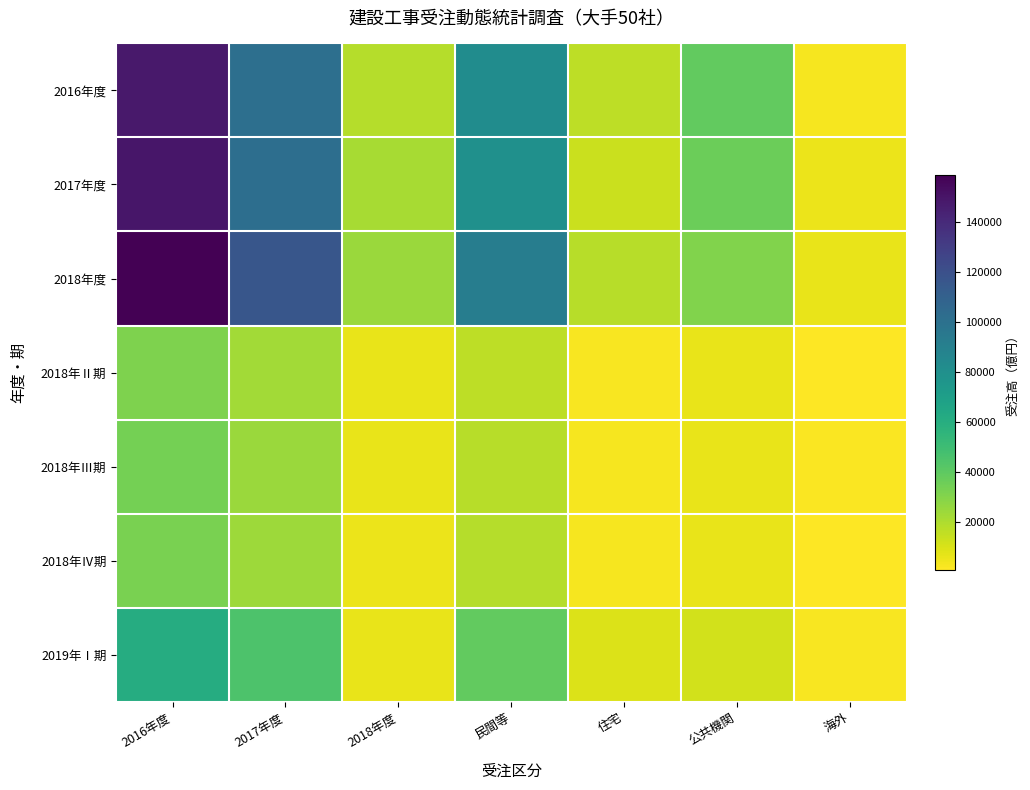

What is the spread (max minus min) of values at 民間等?

75277.1